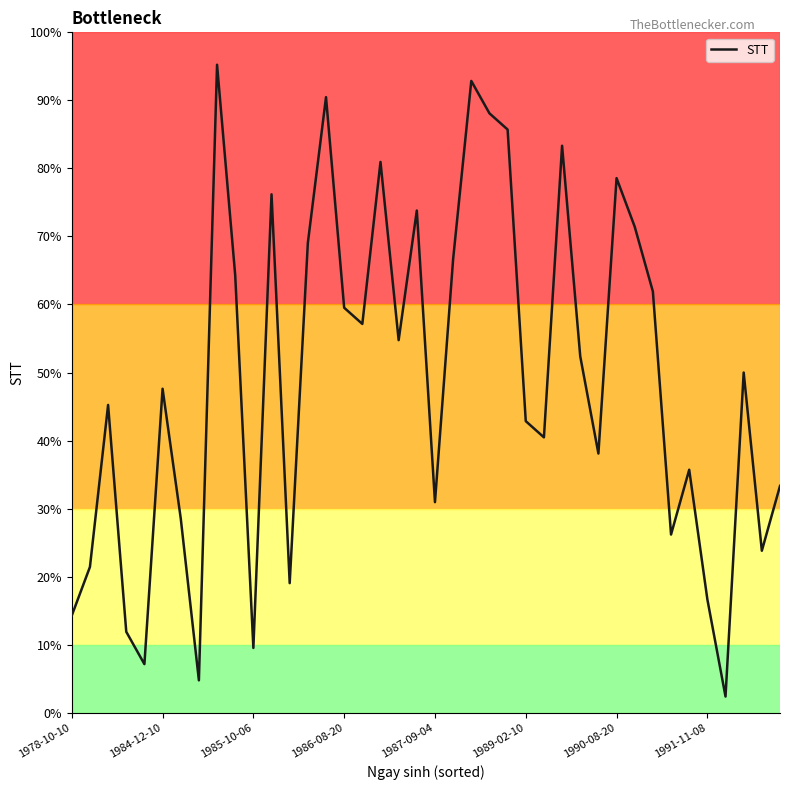

How many interior local peaks (higher than both neighbors) does the data have?

12